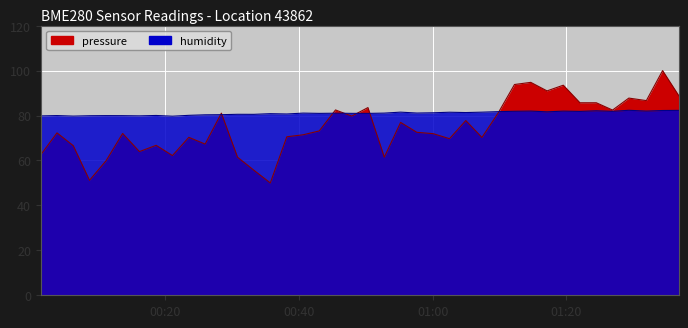

True or false: humidity and pressure intersect in this chart.

True